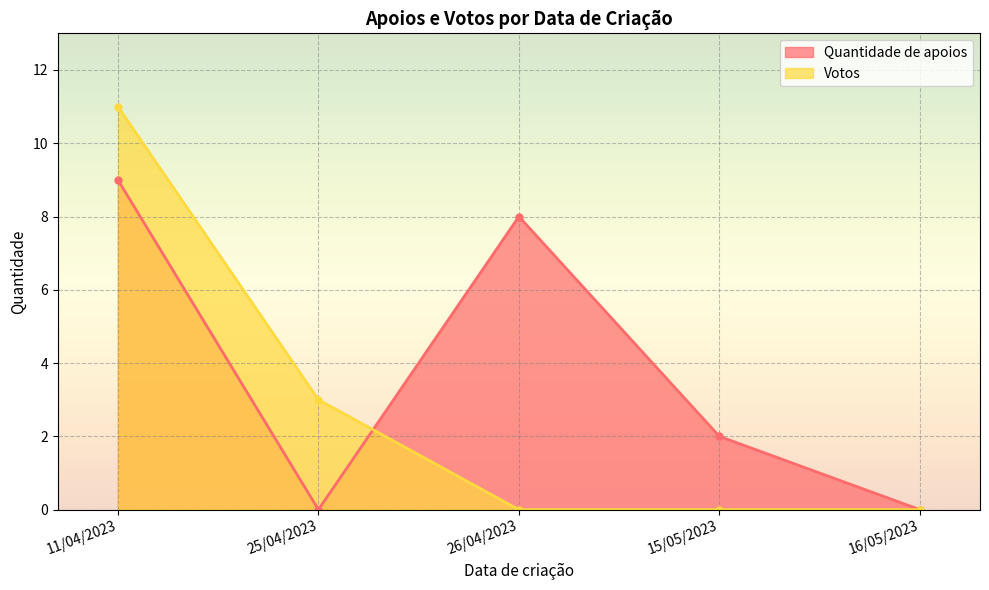

What position from the left is 25/04/2023?

2